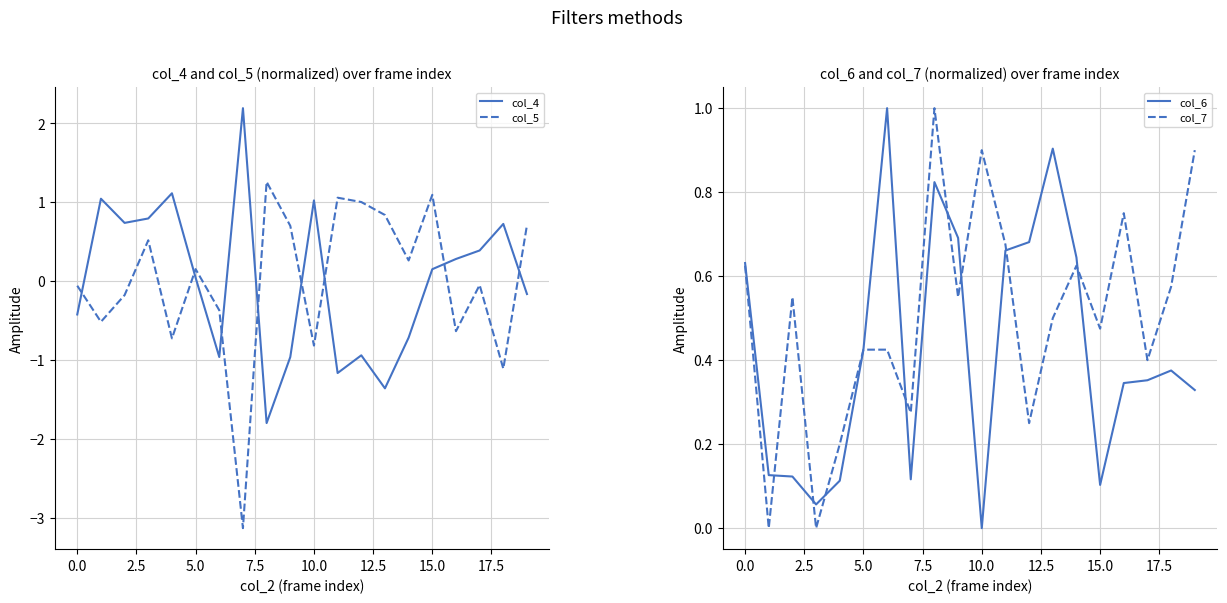

How many series are shown in this chart?

4